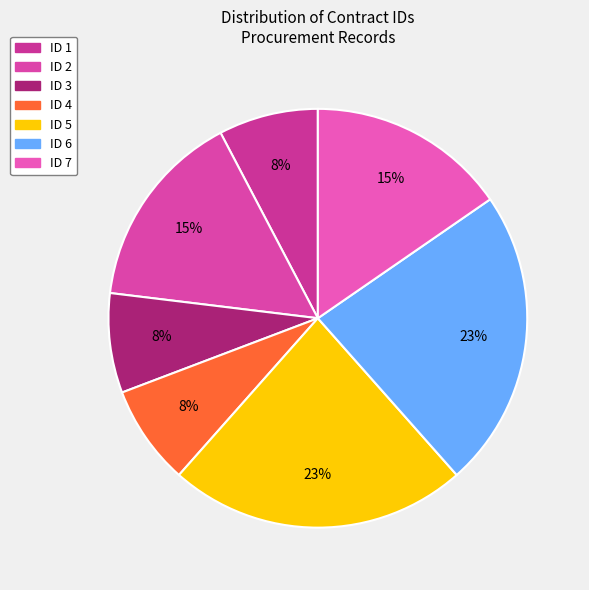

Does ID 1 represent more than half of the total?

No